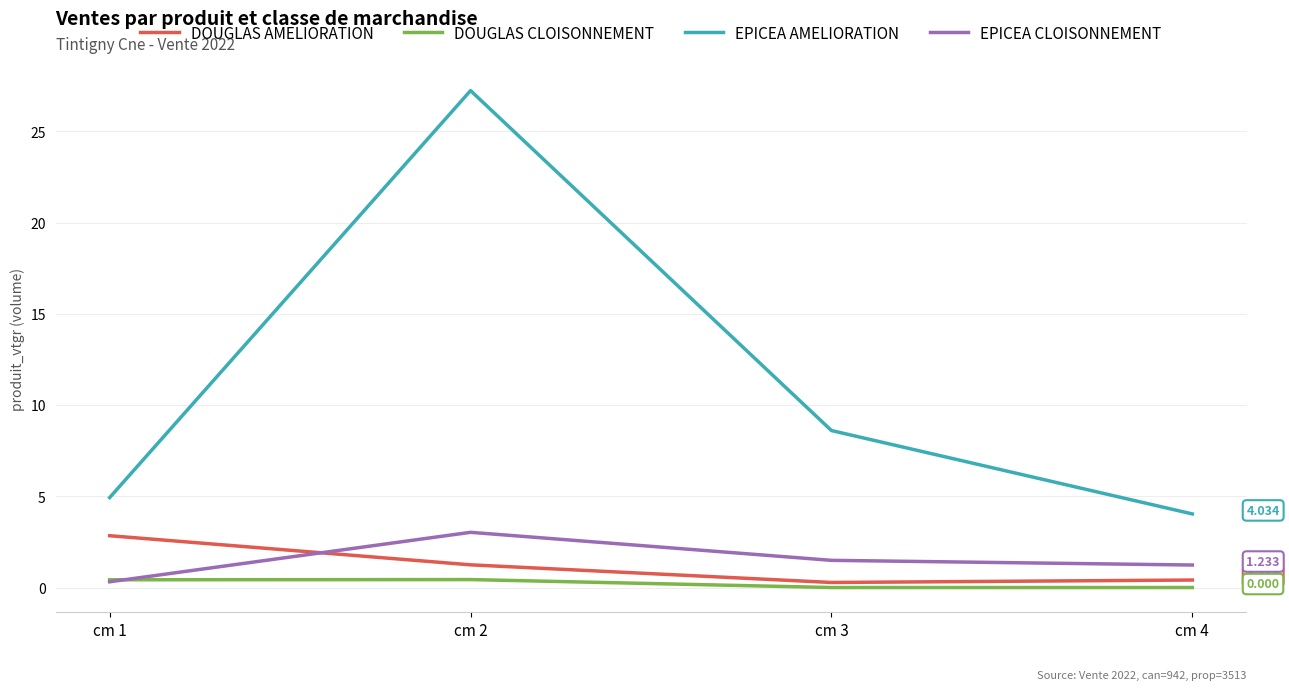

Is this an area chart (filled region under the line)?

No